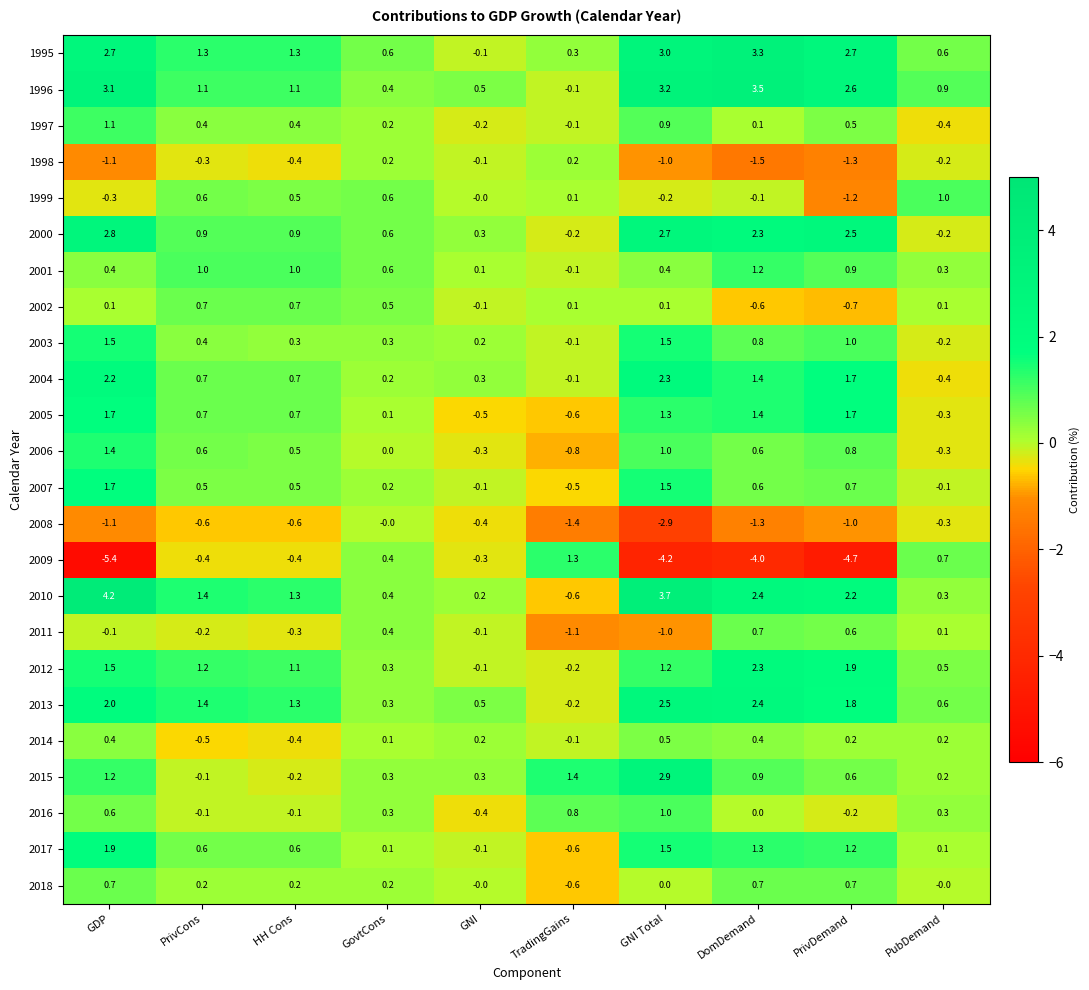

The 2010 series shows 2.4 at DomDemand. True or false?

True